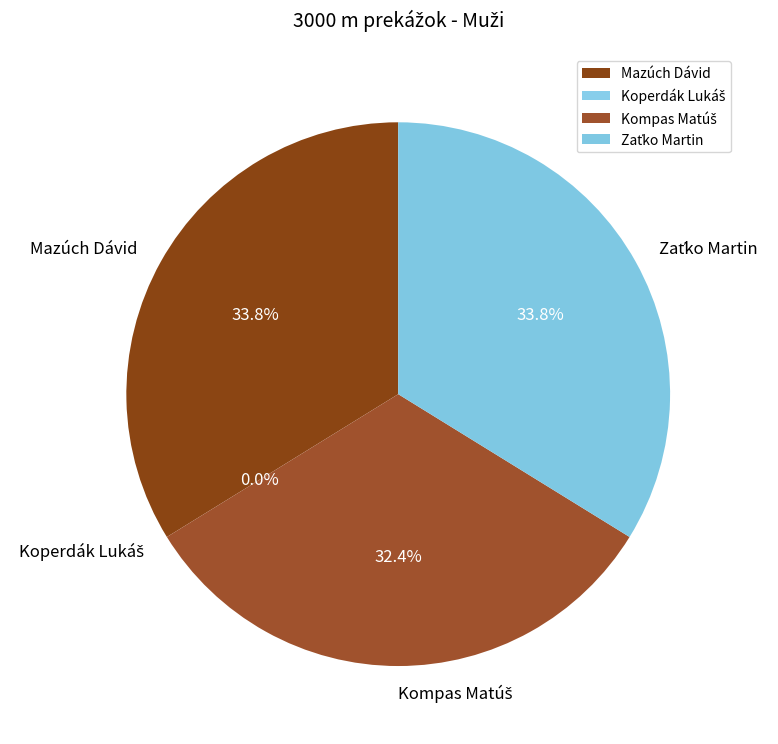

Combined, do Kompas Matúš and Zaťko Martin account for over 50%?

Yes